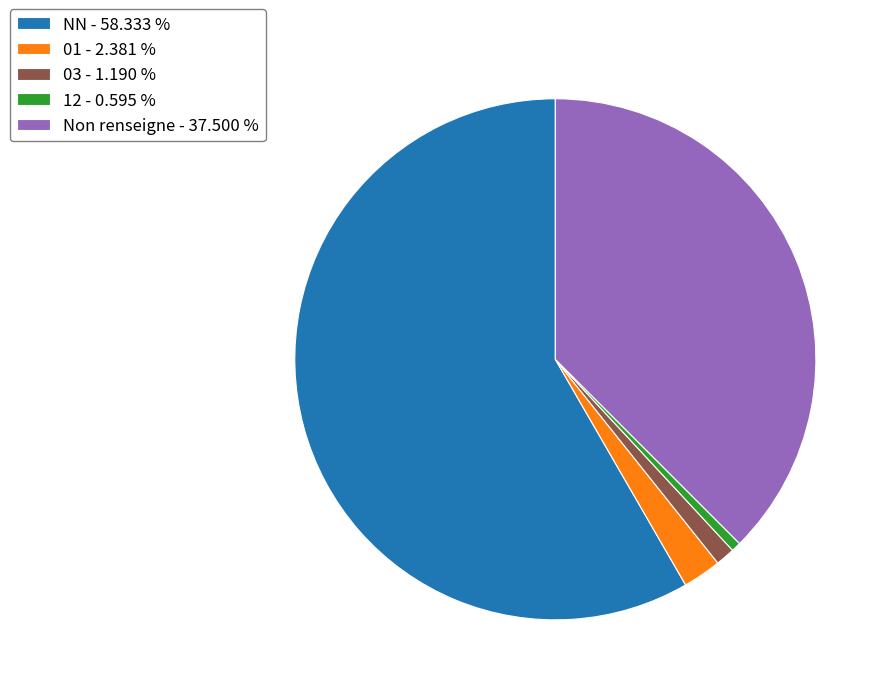

Do NN - 58.333 % and Non renseigne - 37.500 % together represent more than half of the pie?

Yes